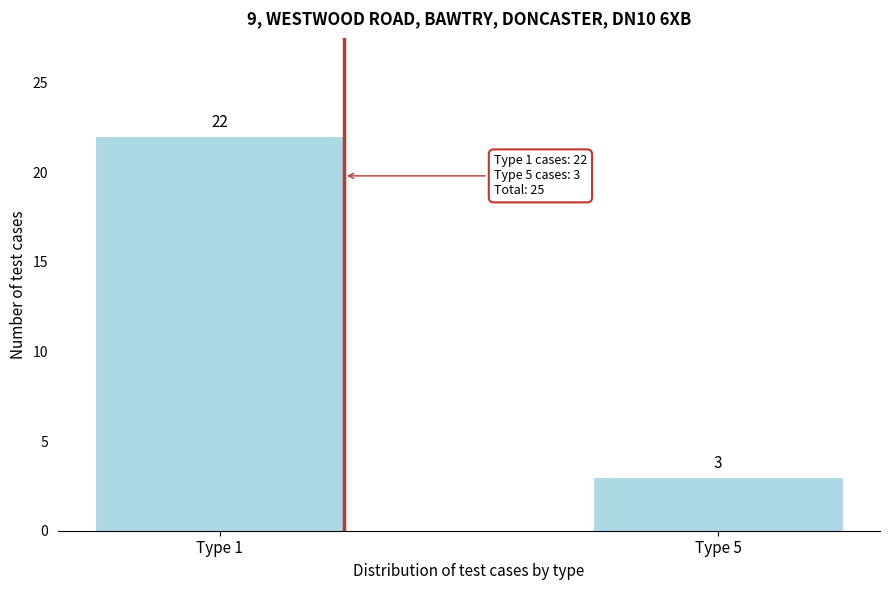

Reading left to right, transcribe all the data shown in this chart.

Type 1=22	Type 5=3